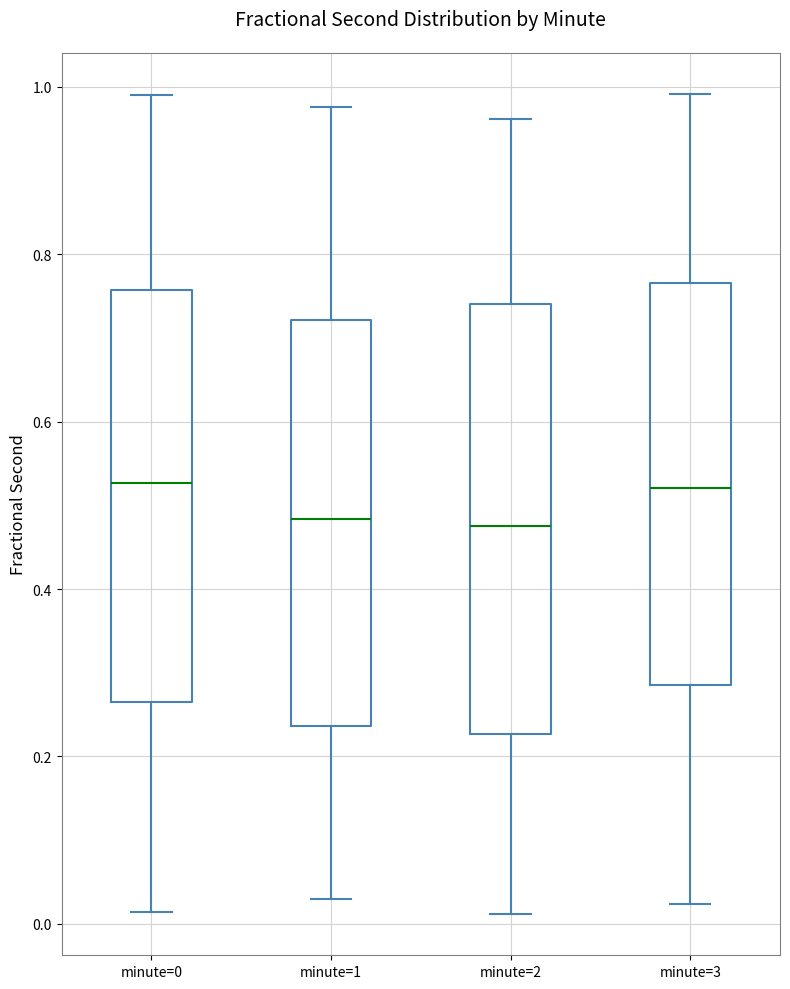

Comparing the boxes themselves (not the whiskers), which one is the tallest?

minute=2